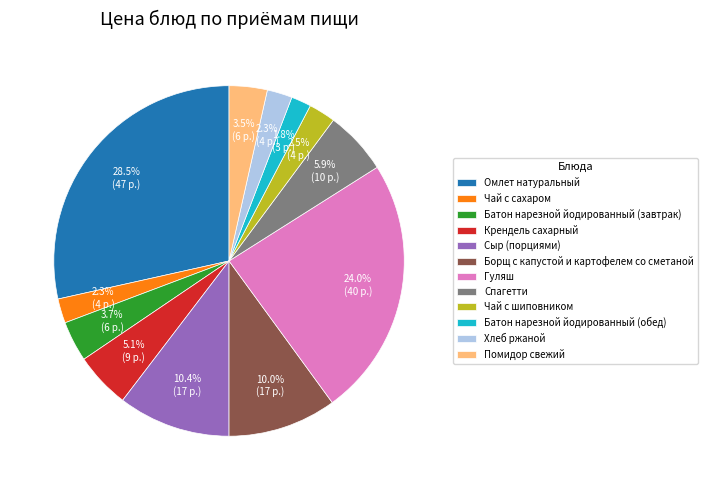

Between Хлеб ржаной and Спагетти, which is larger?

Спагетти